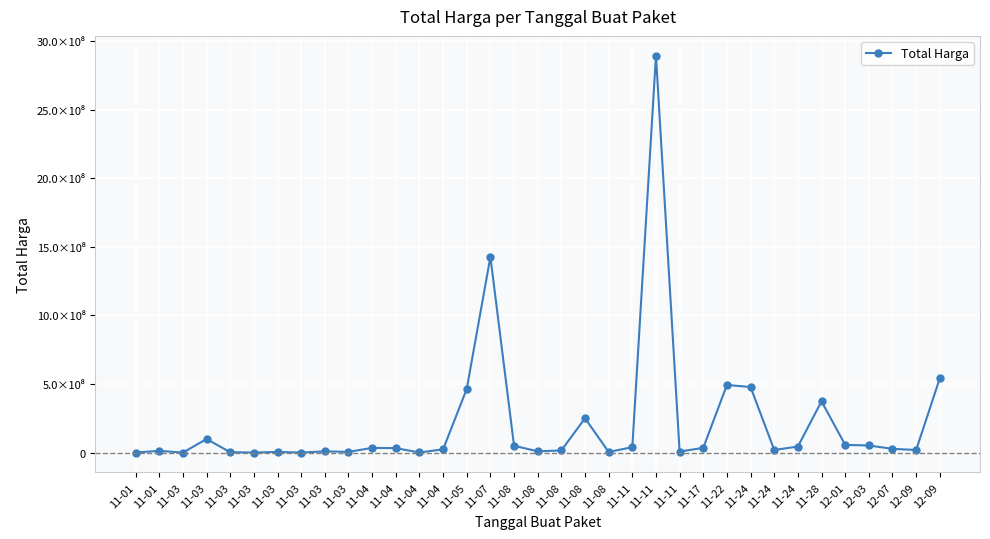

Reading right to left, extract all data points from this chart.

541071000	18900000	27412000	51601000	56152800	373404000	43859200	19175000	477600000	493000000	34292000	7401240	2892122000	39440000	4350000	250350000	15513960	9180000	49730040	1425867900	464002100	23653000	577875	32441200	34000000	5129000	8742500	182000	4672200	265000	2772000	98772570	78000	12453900	333600